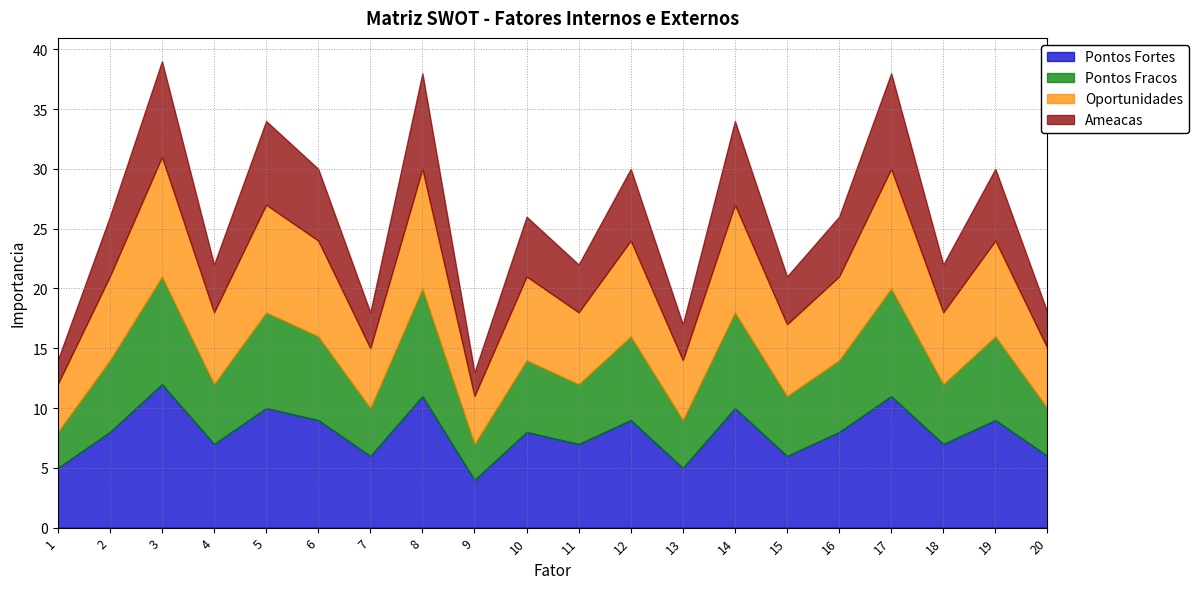

How many lines are shown in the chart?

4